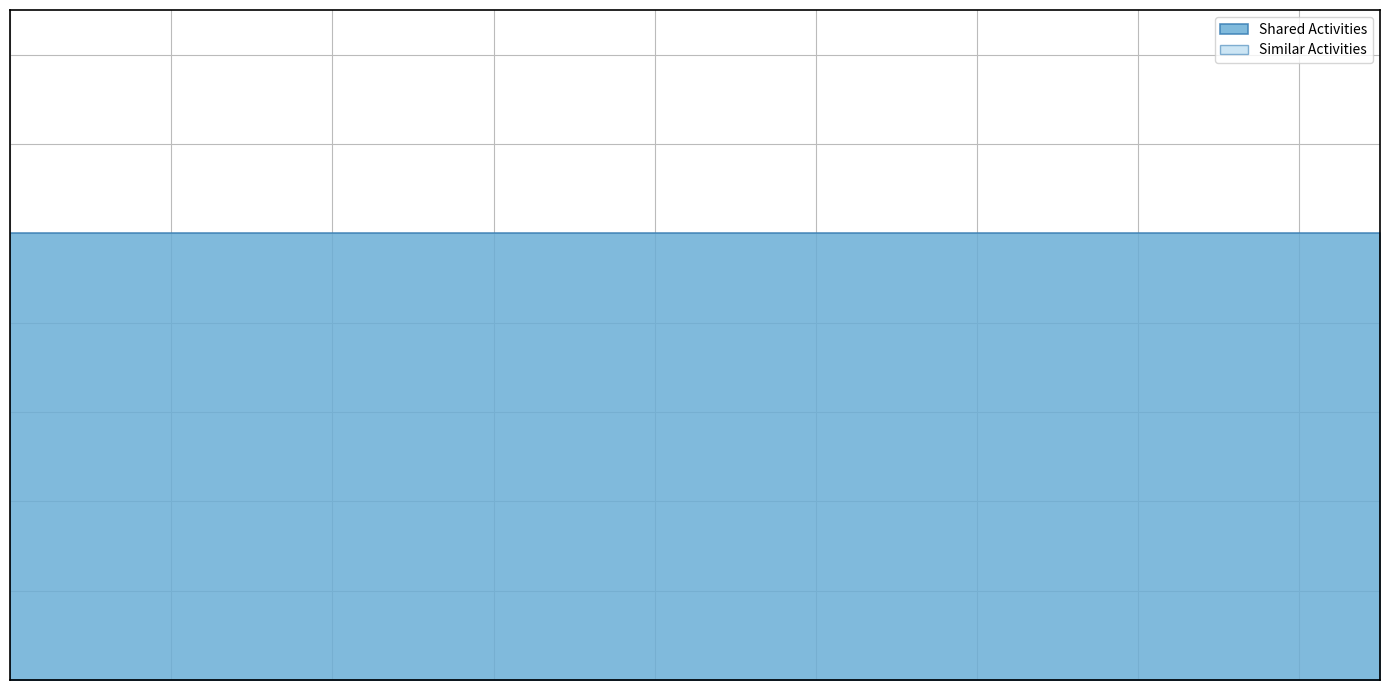

Is the value of Shared Activities at Loss Prevention Managers greater than the value of Similar Activities at Customs Brokers?

Yes